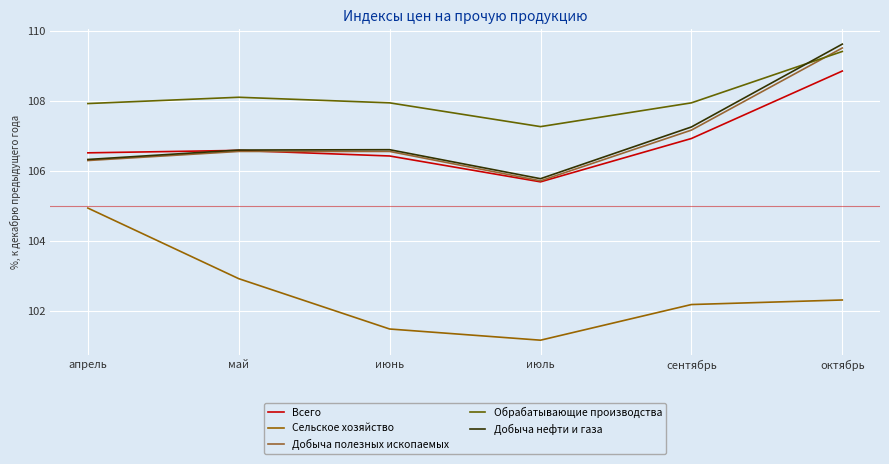

What is the spread (max minus min) of values at апрель?

3.0